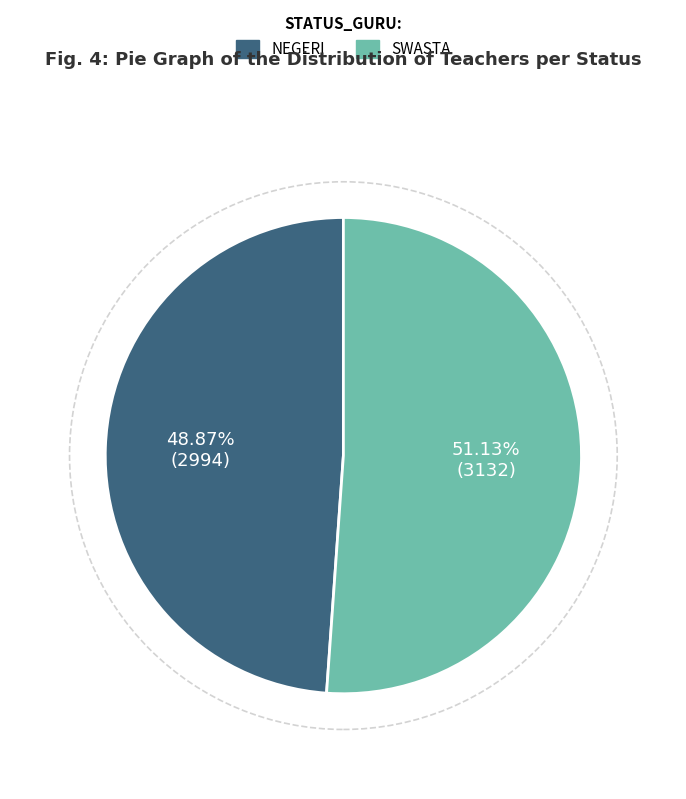

How many slices are in this pie chart?

2